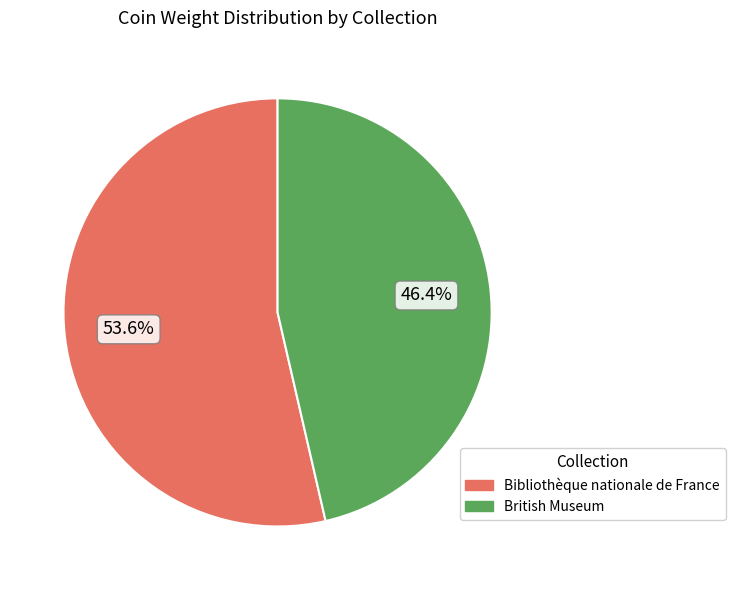

The Bibliothèque nationale de France slice represents 66% of the pie. True or false?

False